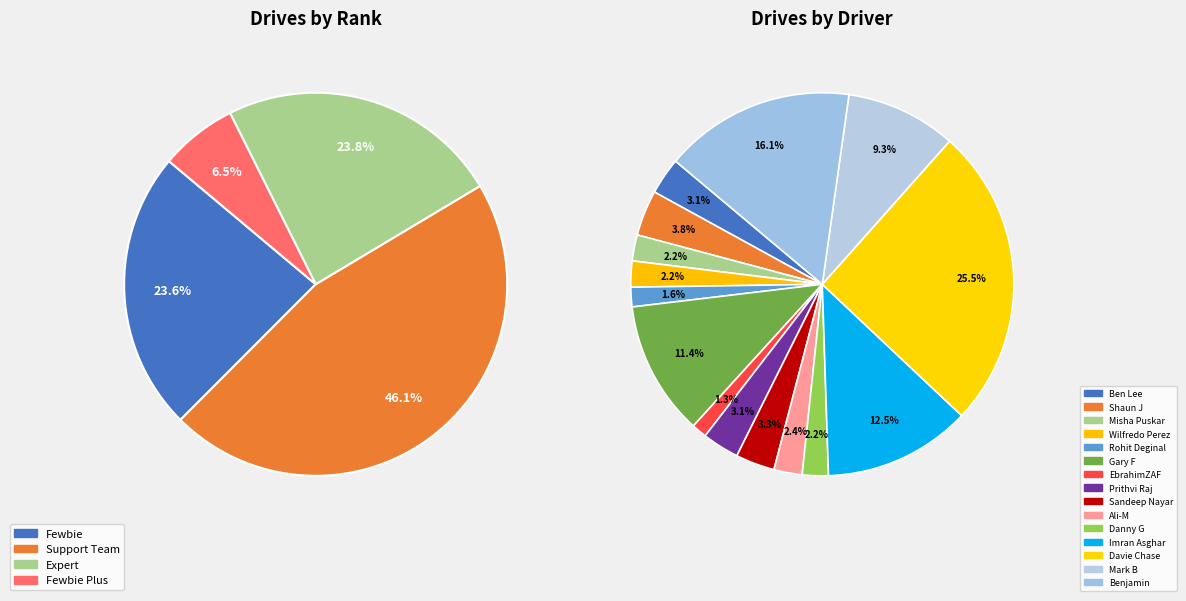

Is there a majority slice in this chart?

No